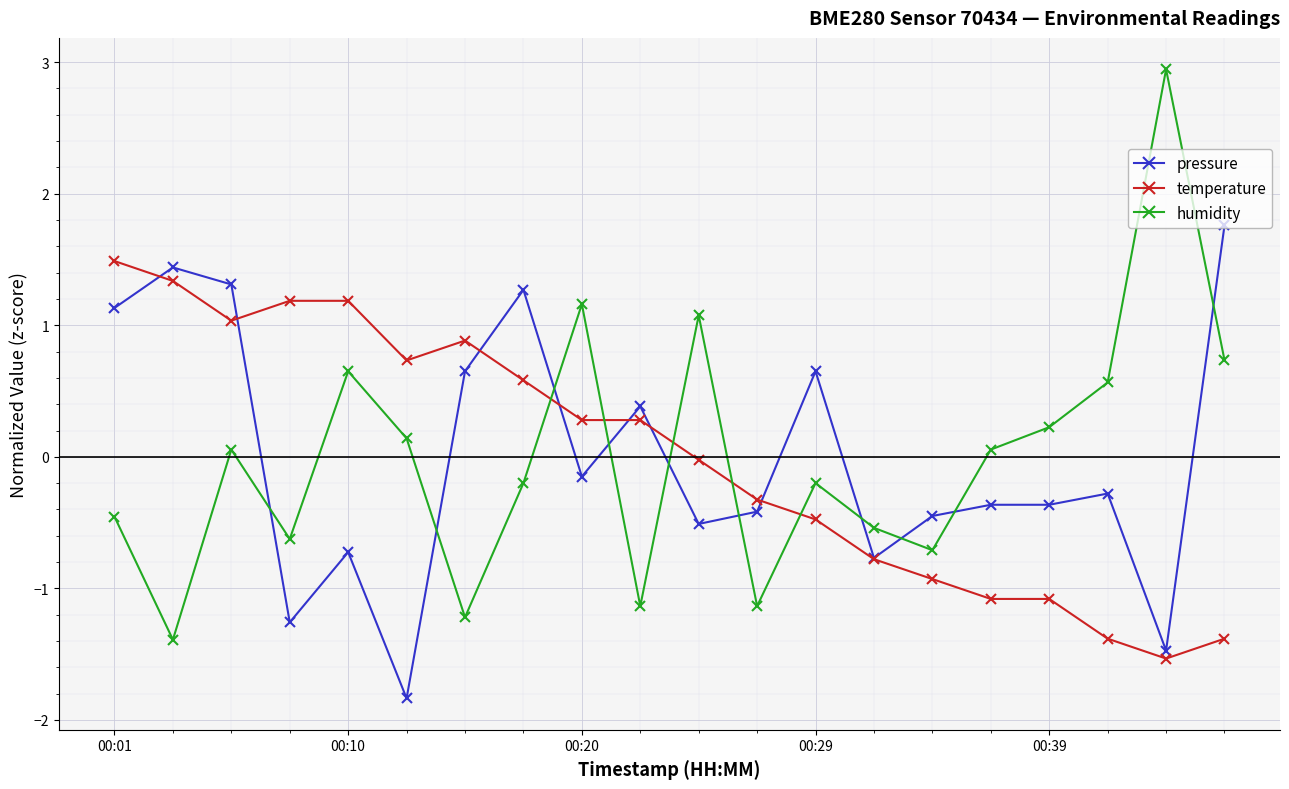

How many times do humidity and temperature cross each other?

5